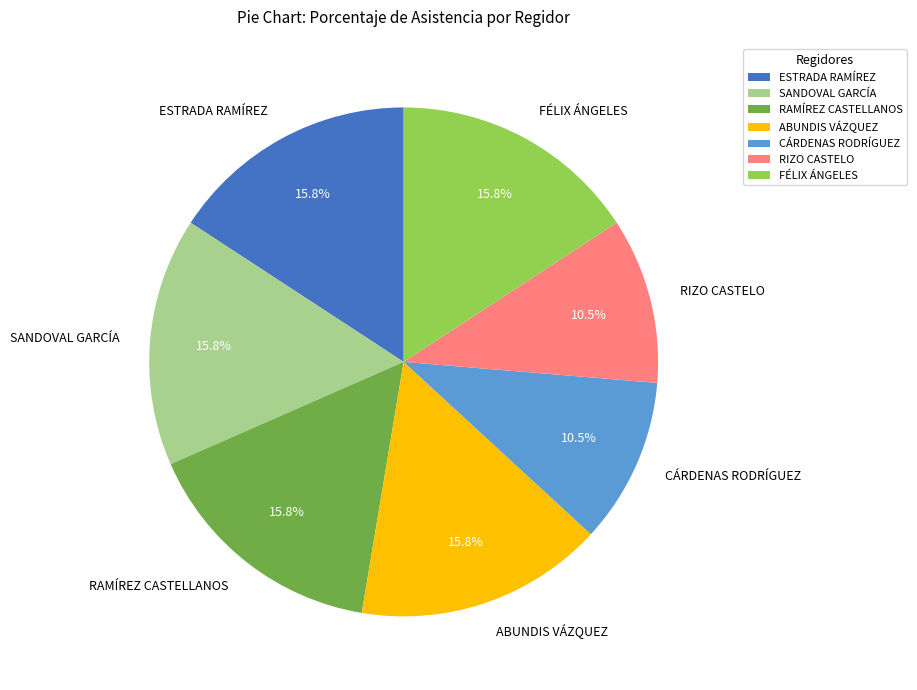

Combined, do FÉLIX ÁNGELES and ESTRADA RAMÍREZ account for over 50%?

No